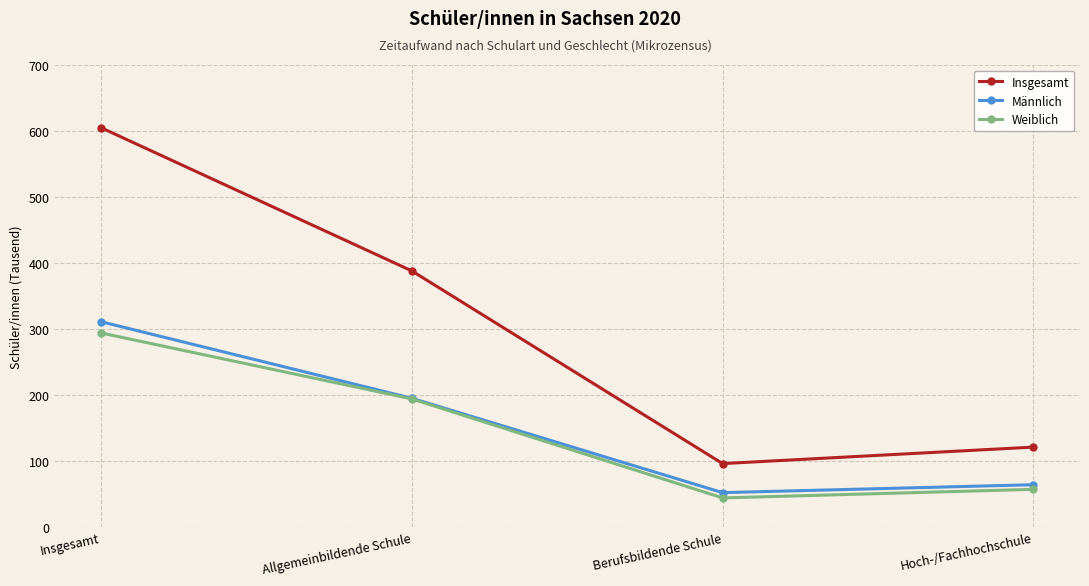

Which series has the largest range (max minus min)?

Insgesamt